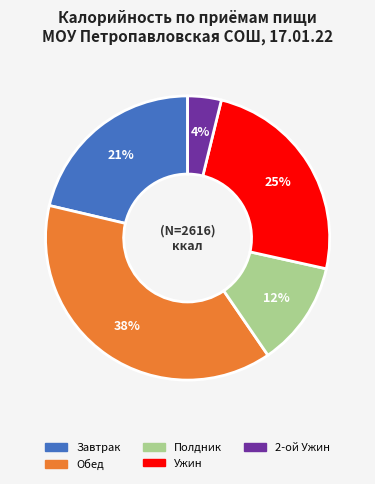

Between Завтрак and Обед, which is larger?

Обед